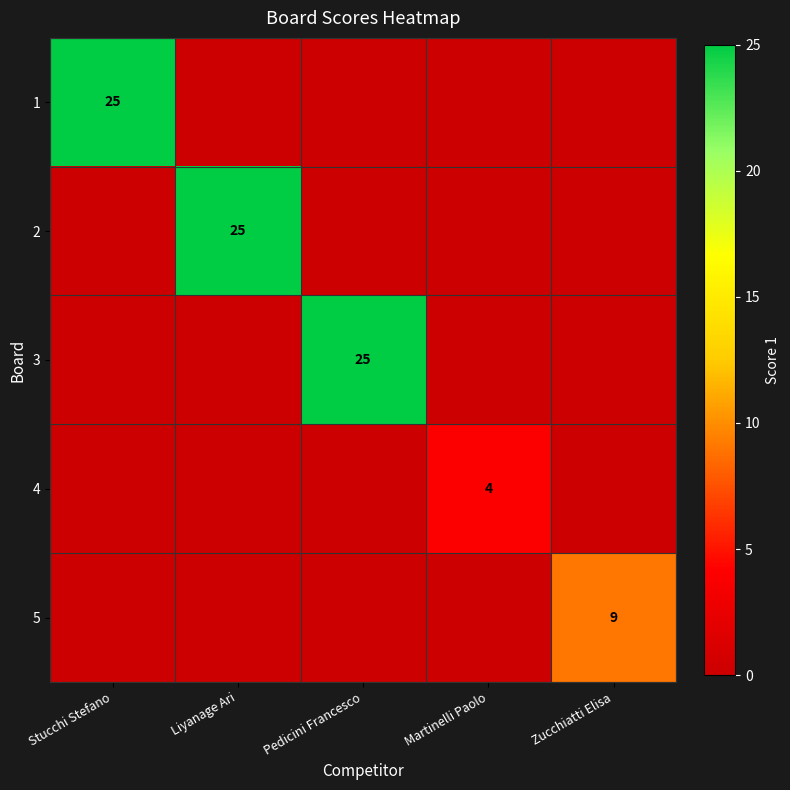

The value of 4 at Martinelli Paolo is 4. True or false?

True